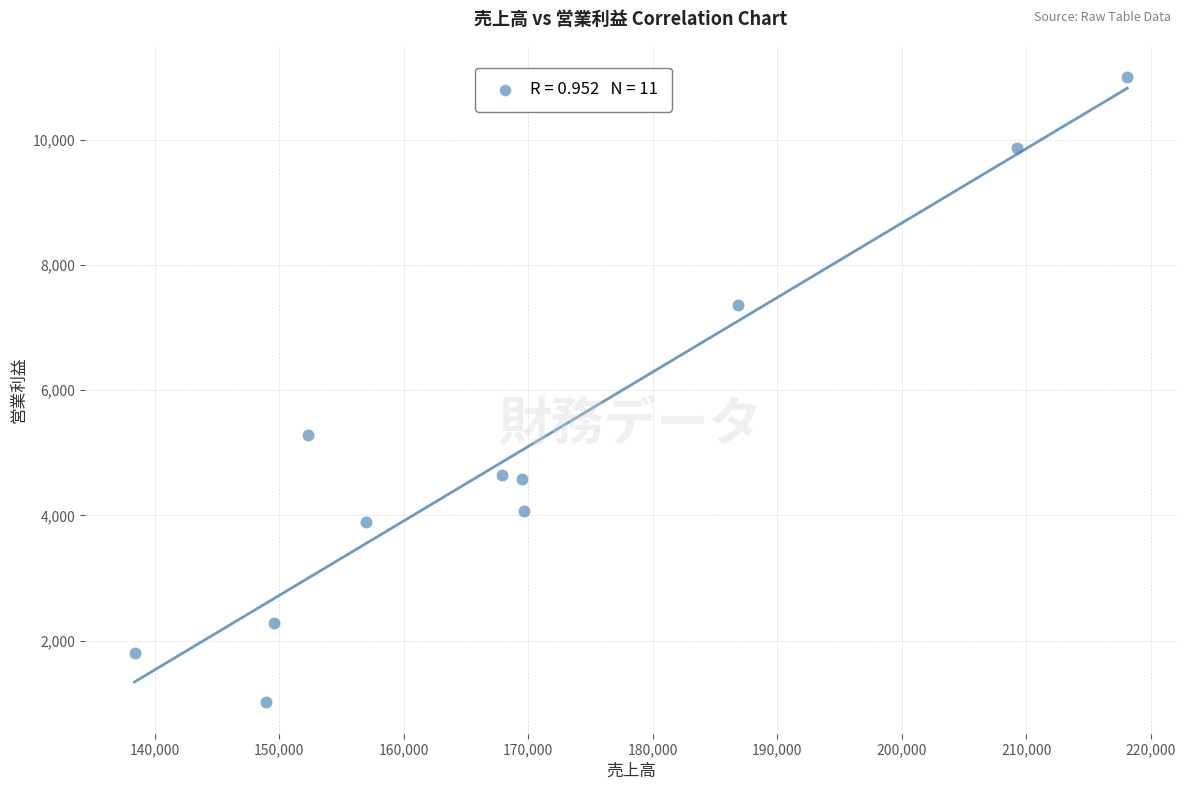

What Y value in the scatter plot is closest to 6007?

5286